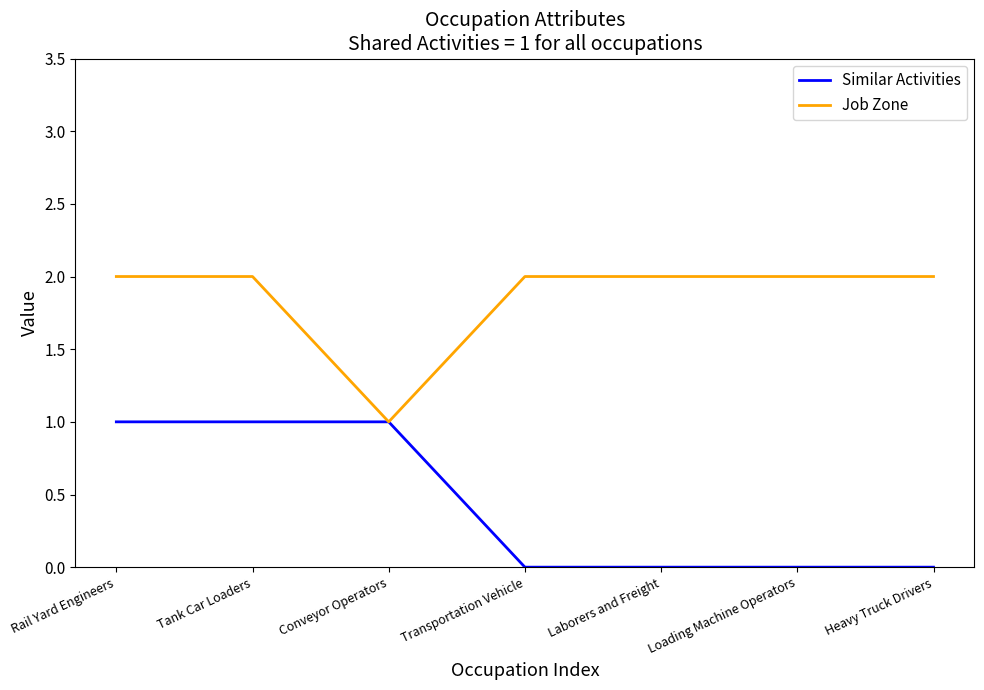

What position from the right is Transportation Vehicle?

4